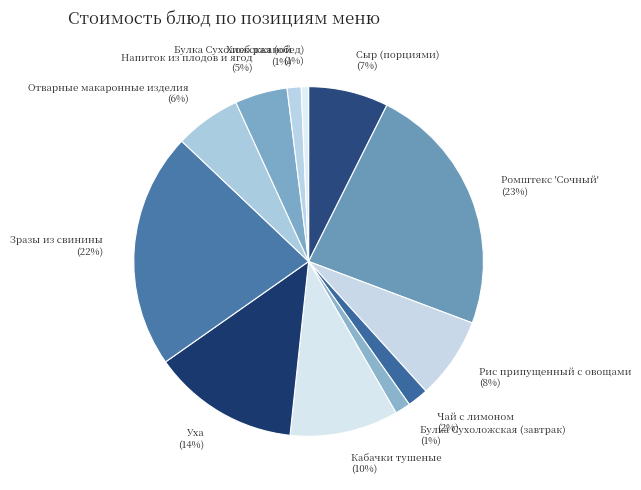

Does any single category account for the majority?

No